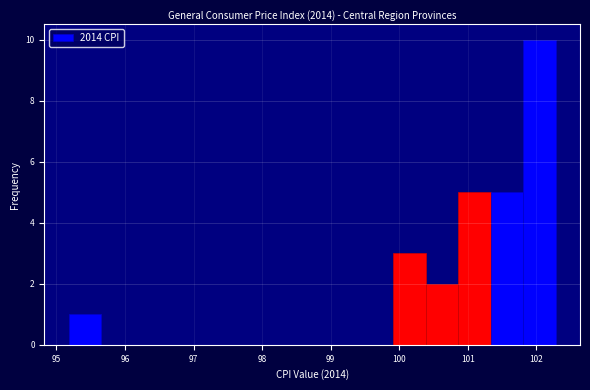

How tall is the bar that spans 101.8 to 102.3 on the x-axis? Neither the bar edges nor the heights are printed on the chart, so give them approximately, as read against the axes.

10